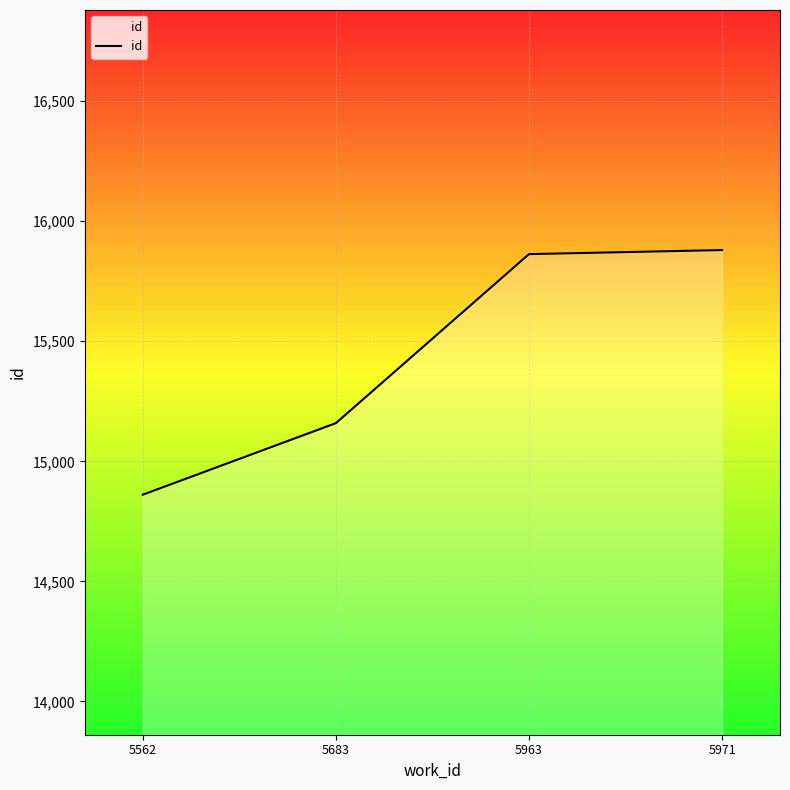

What is the greatest value displayed?

15880